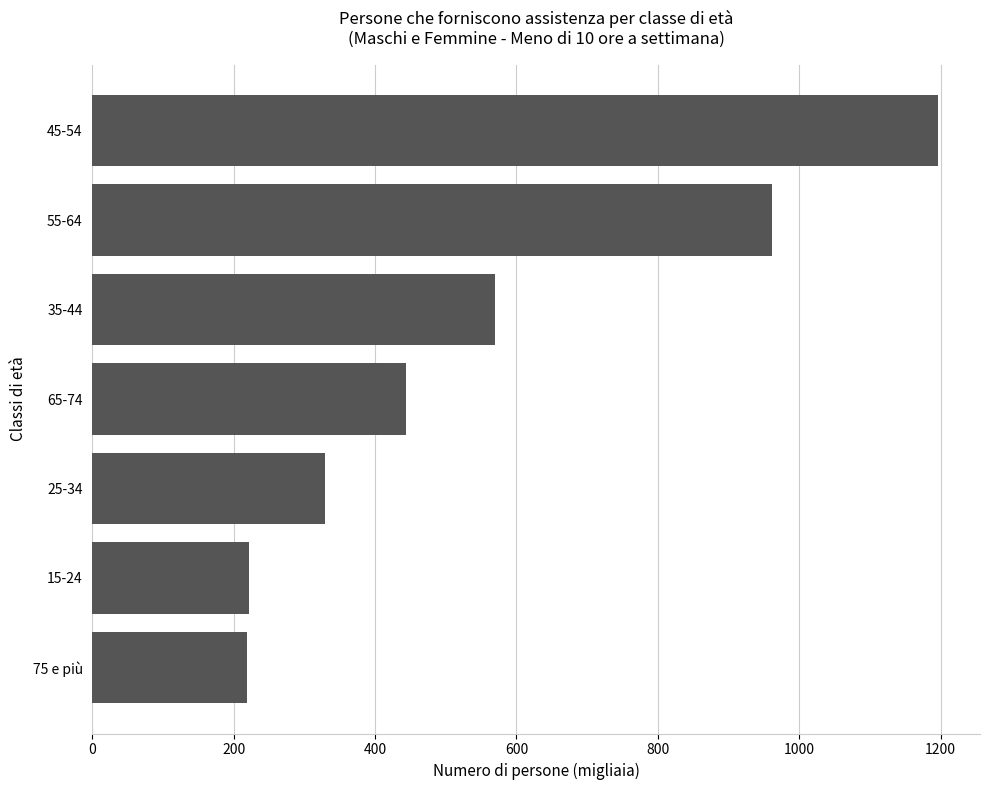

At which label is the value closest to 707?

35-44